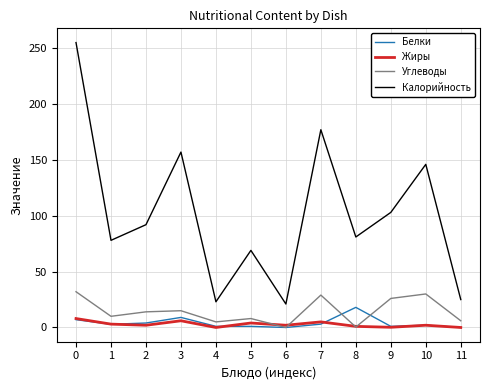

Does the chart have visible grid lines?

Yes